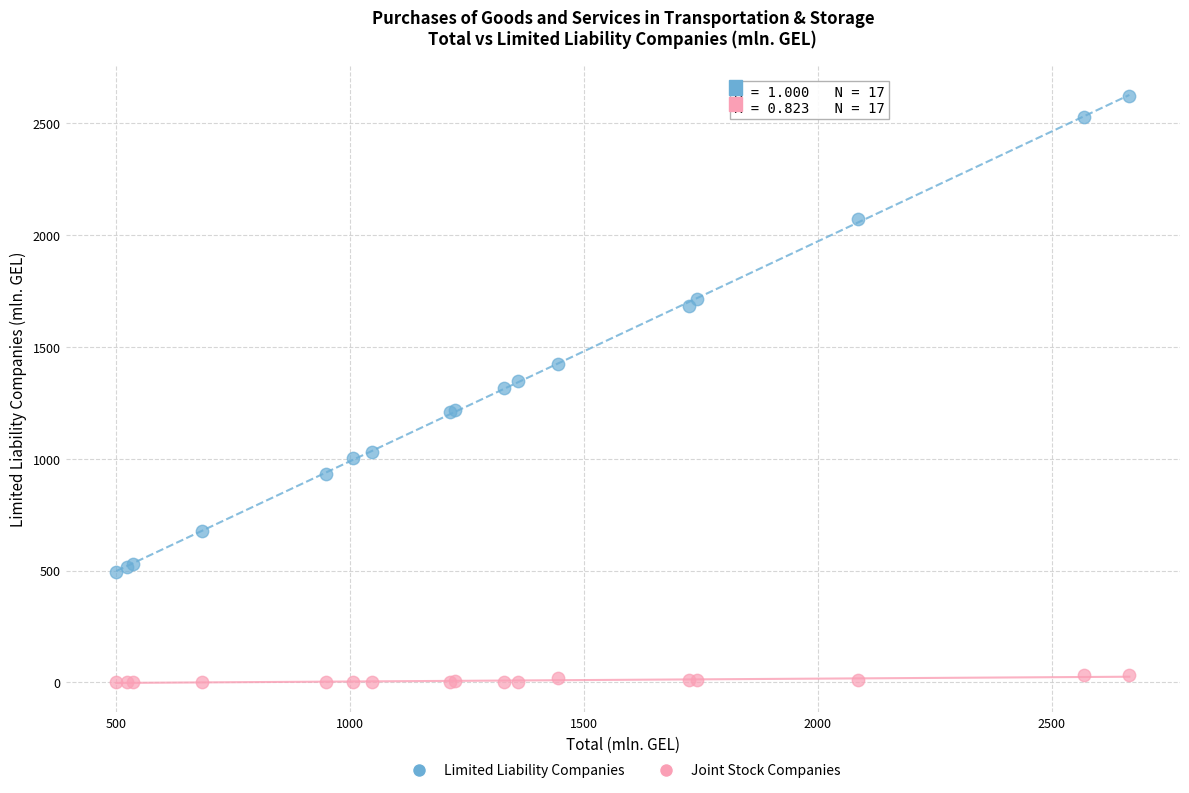

Which series reaches the maximum Y coordinate?

Limited Liability Companies